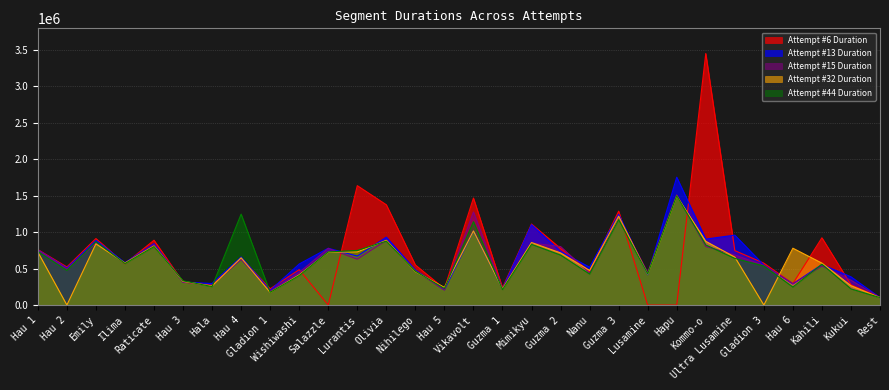

What are all the series names shown in the legend?

Attempt #6 Duration, Attempt #13 Duration, Attempt #15 Duration, Attempt #32 Duration, Attempt #44 Duration